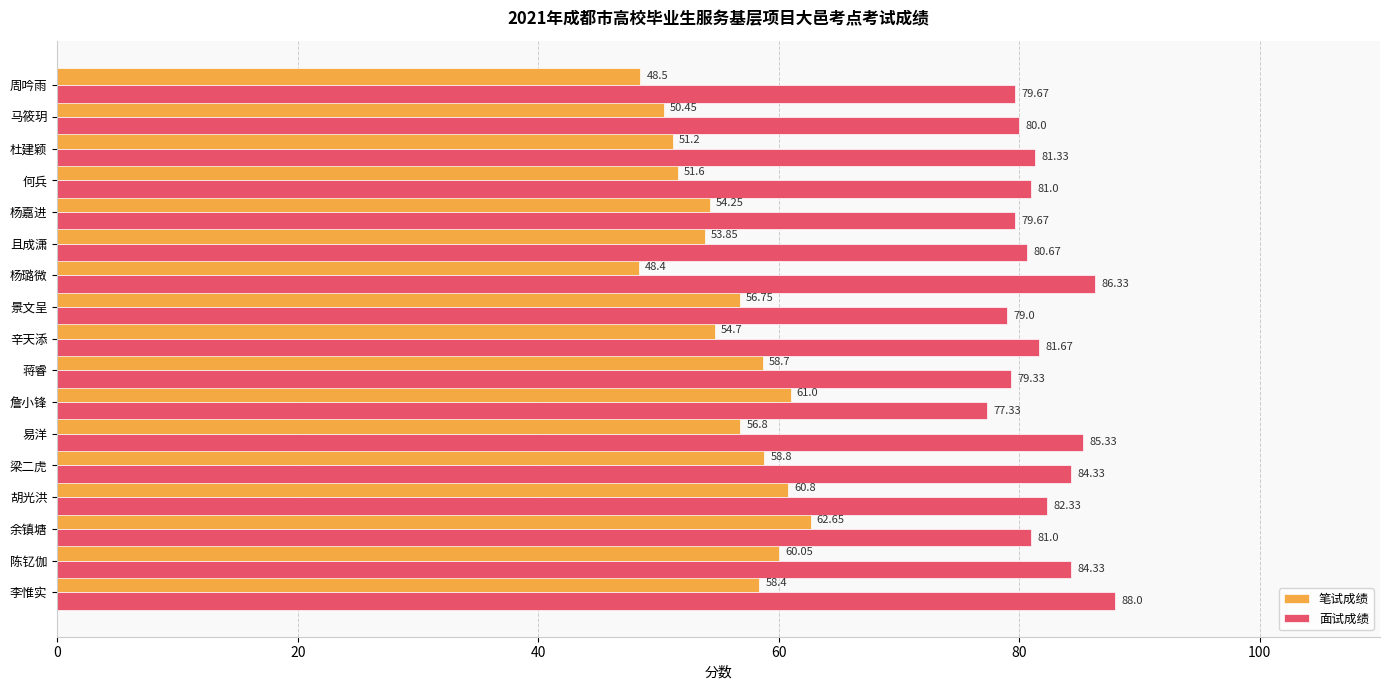

What is the sum of all 笔试成绩 values?

946.9